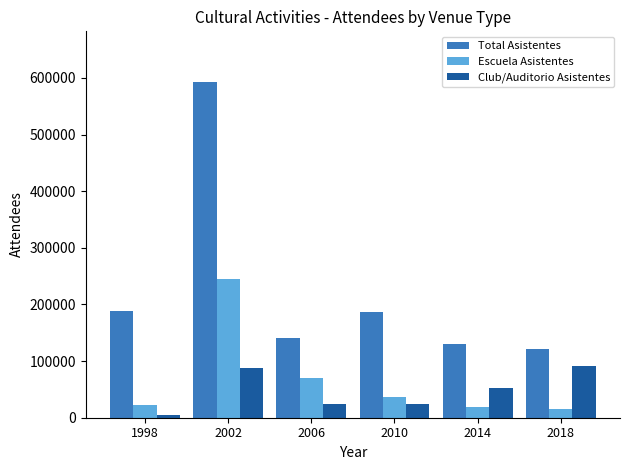

At 2014, list the series in order from largest to smallest.

Total Asistentes, Club/Auditorio Asistentes, Escuela Asistentes